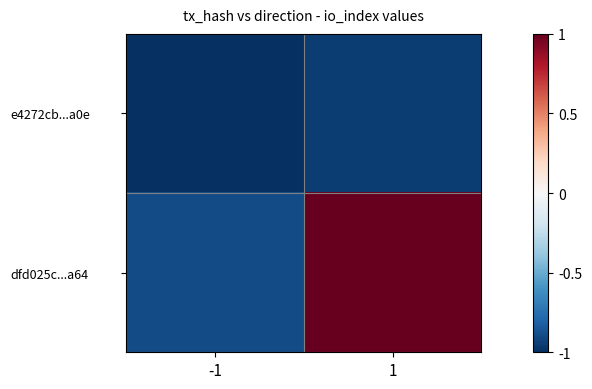

Reading left to right, list all the values displayed in this chart.

e4272cb...a0e: -1=-1.0	1=-0.9
dfd025c...a64: -1=-0.9	1=1.0